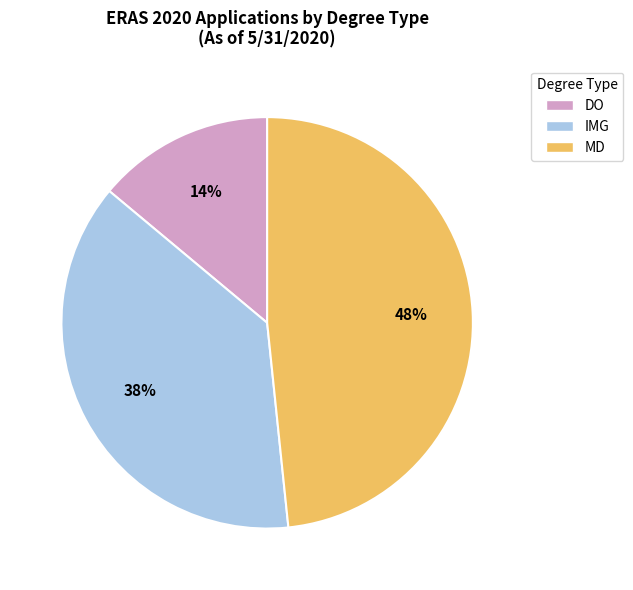

To the nearest percent, what portion does MD represent?

48%